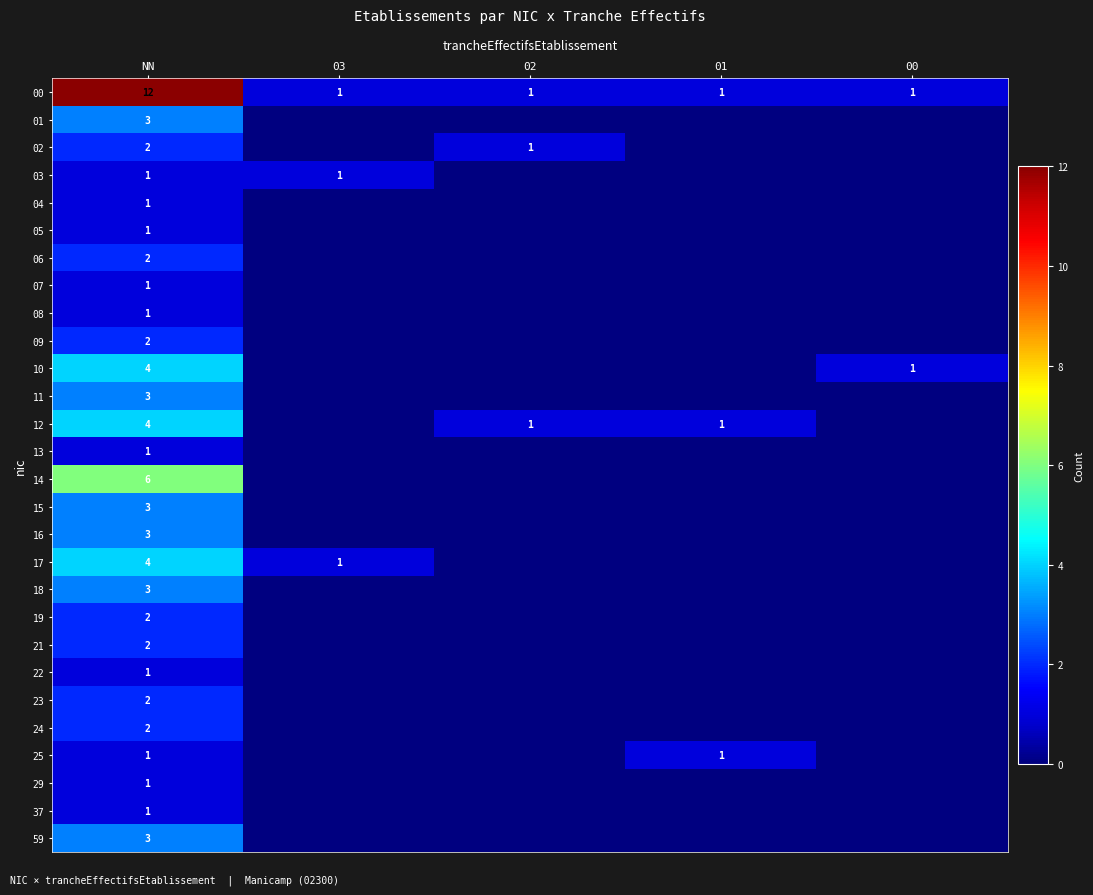

Is it true that 12 equals 1 at 02?

True